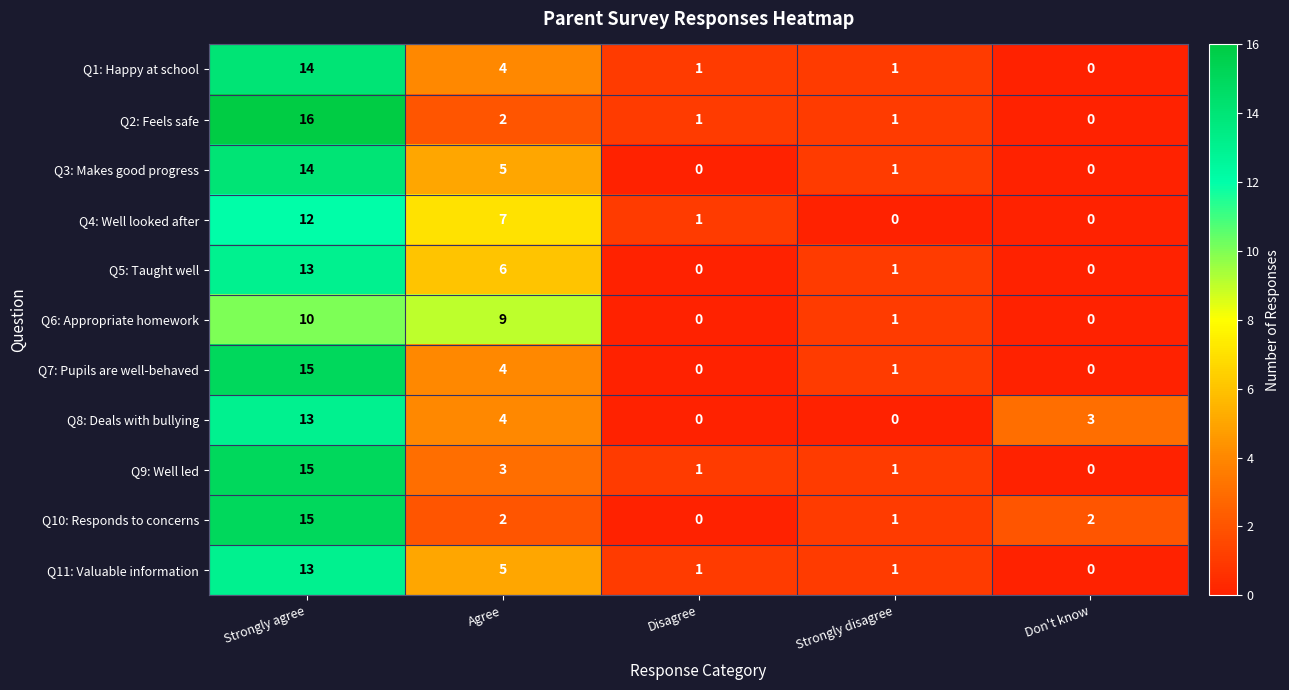

What is the difference between the highest and lowest values at Agree?

7